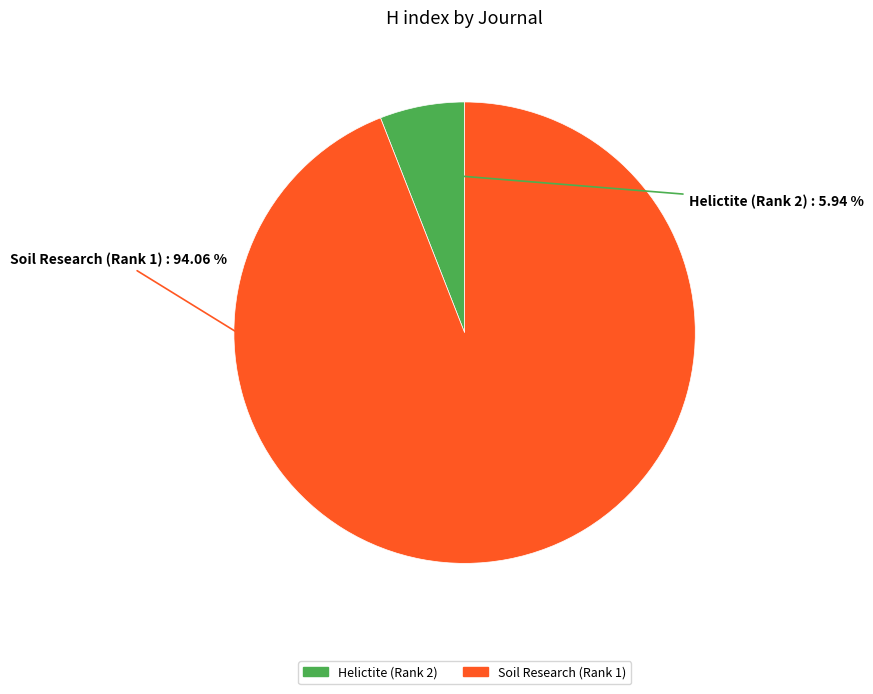

Between Soil Research (Rank 1) and Helictite (Rank 2), which is larger?

Soil Research (Rank 1)